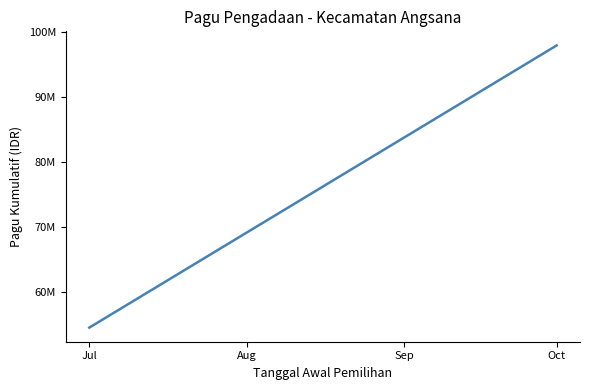

Where is the data nearest to the value 76250000?

Jul